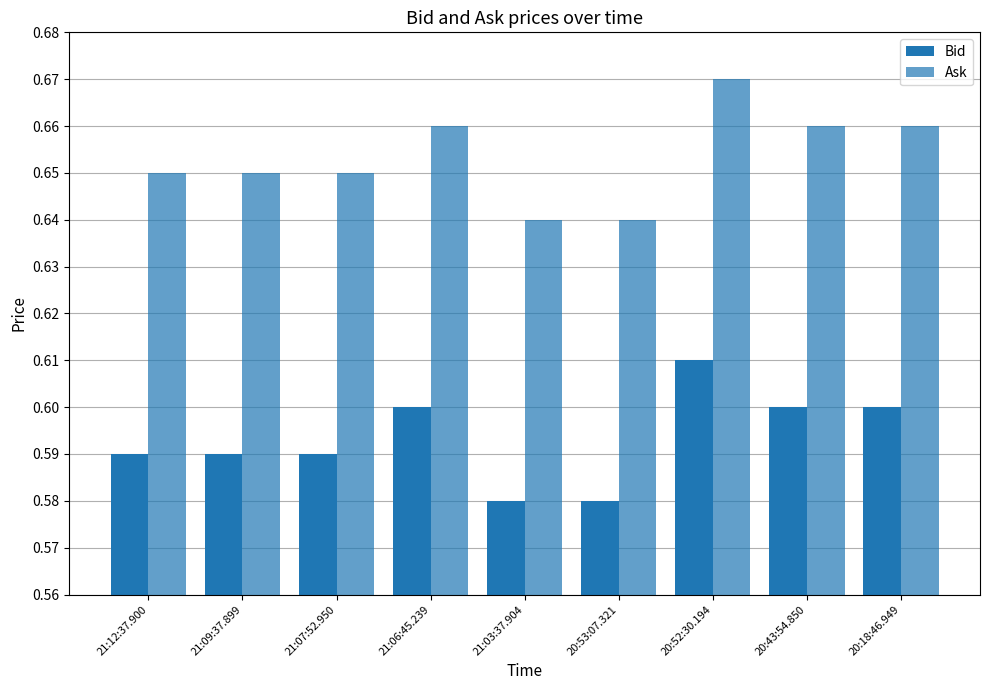

Are the bars grouped side by side (vs. stacked)?

Yes